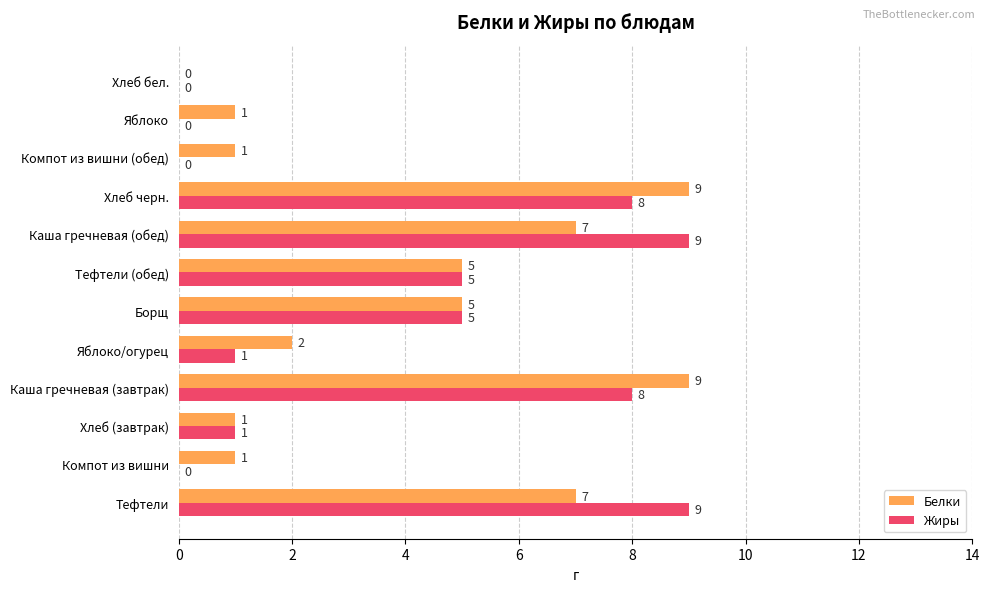

What is the maximum value shown in the chart?

9